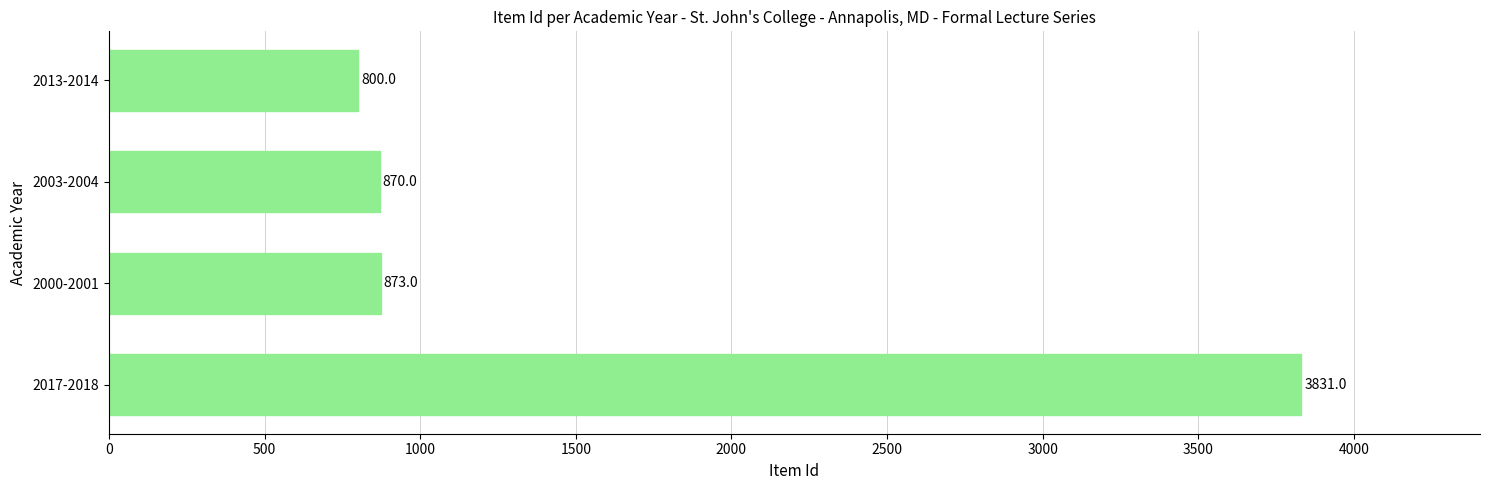

What is the difference between the maximum and minimum values?

3031